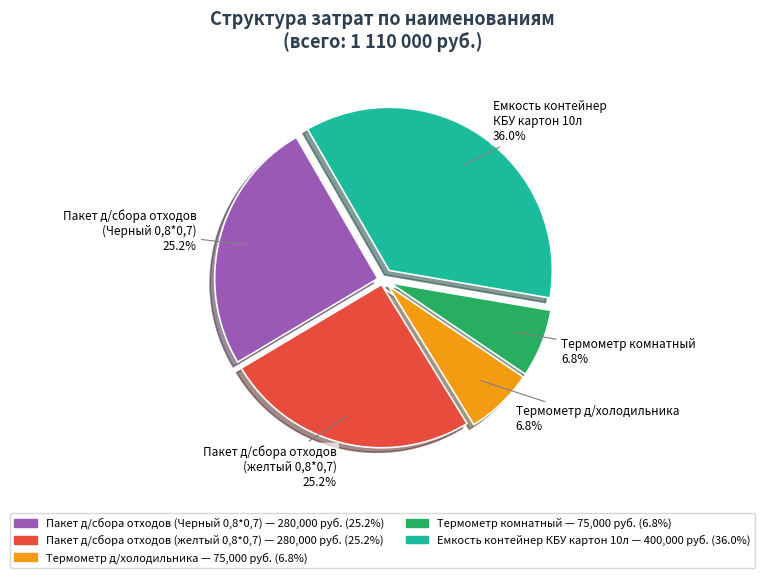

How much of the chart is everything except Пакет д/сбора отходов (желтый 0,8*0,7)?

74.8%